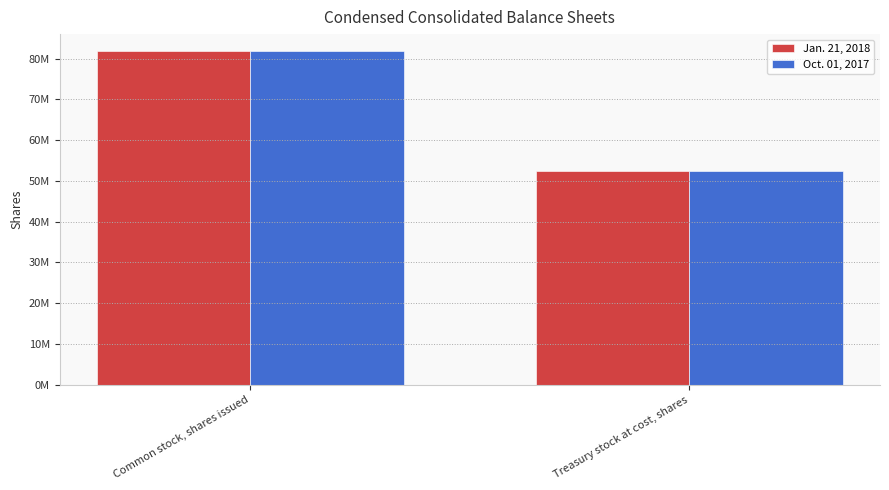

What are all the series names shown in the legend?

Jan. 21, 2018, Oct. 01, 2017